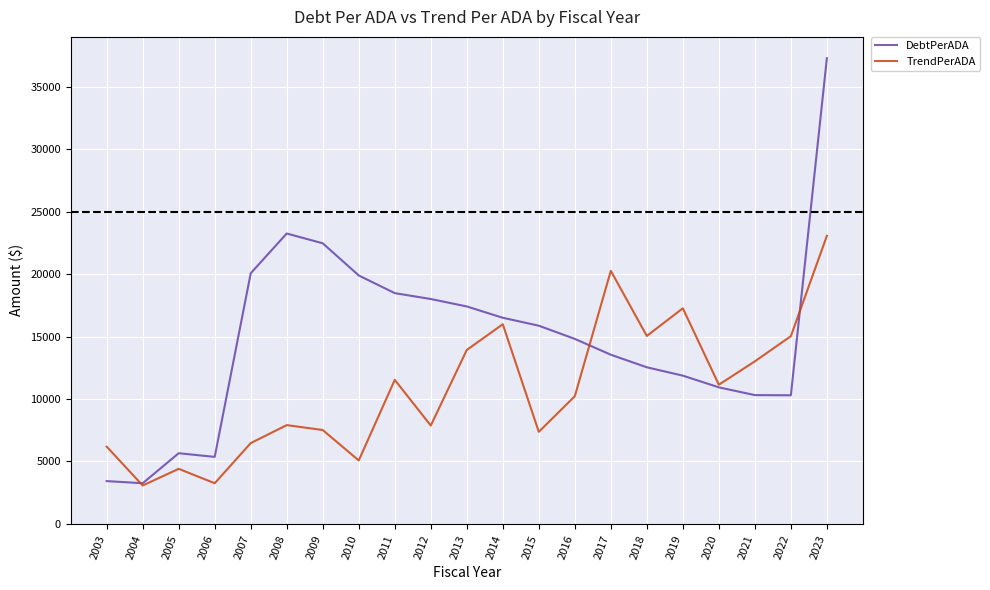

At how many categories does at least one series exceed 34754?

1